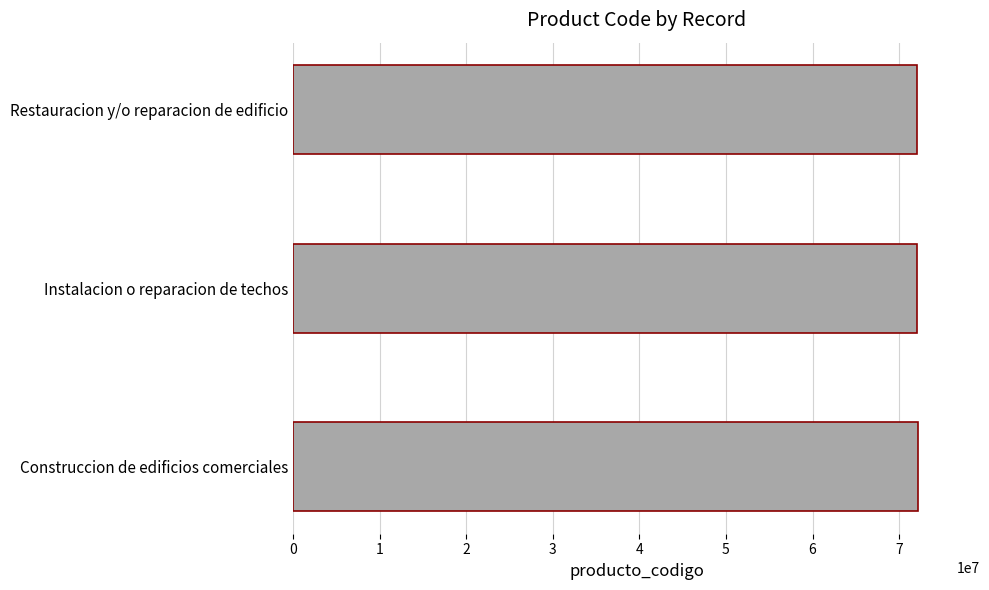

Is it true that the value at Restauracion y/o reparacion de edificio is 72102802?

True